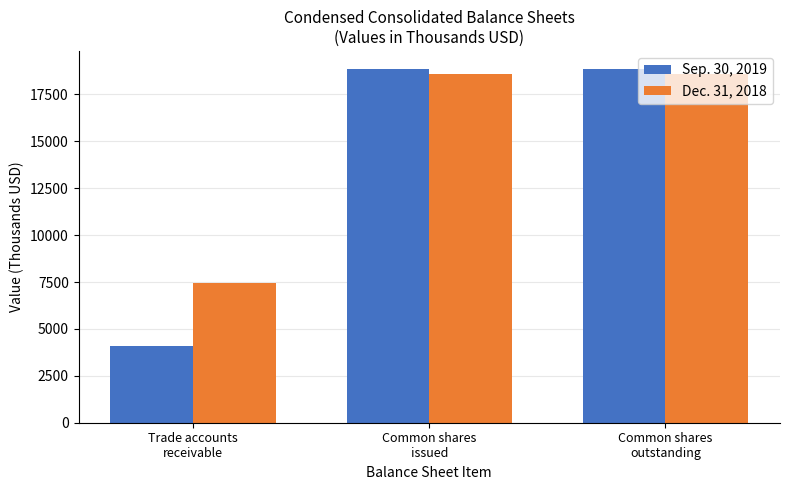

The value of Dec. 31, 2018 at Trade accounts
receivable is 12687. True or false?

False